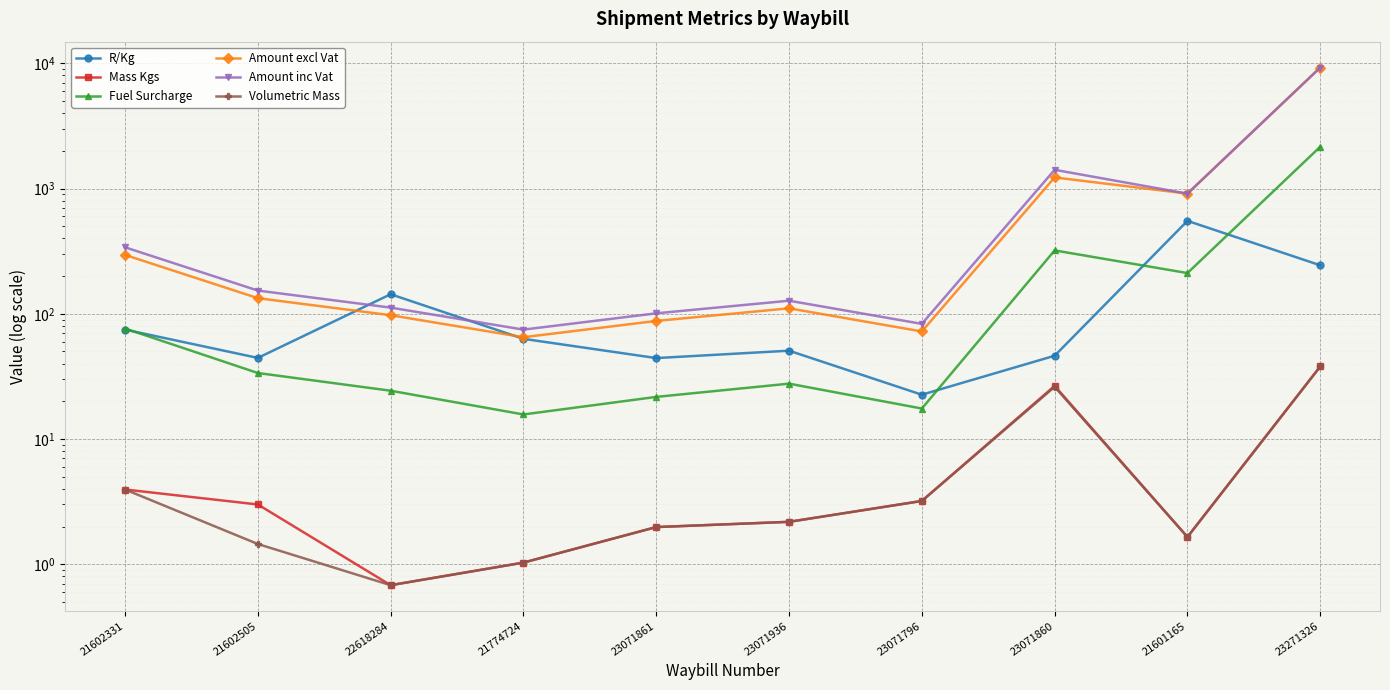

At how many categories does at least one series exceed 3200?

1